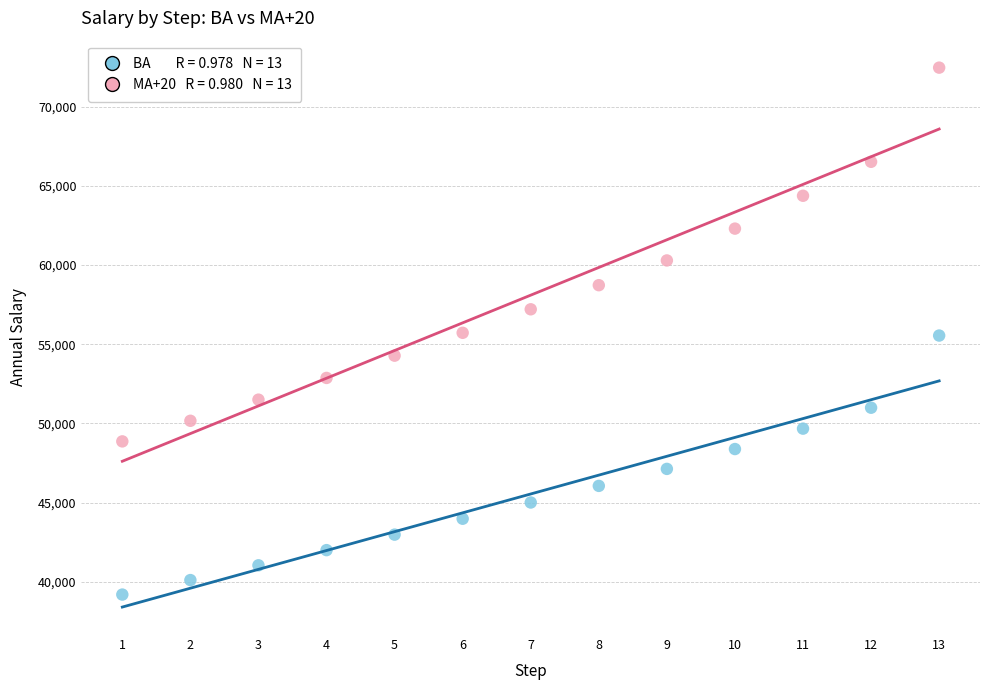

Across all data points, what is the range of X values (max minus min)?

12